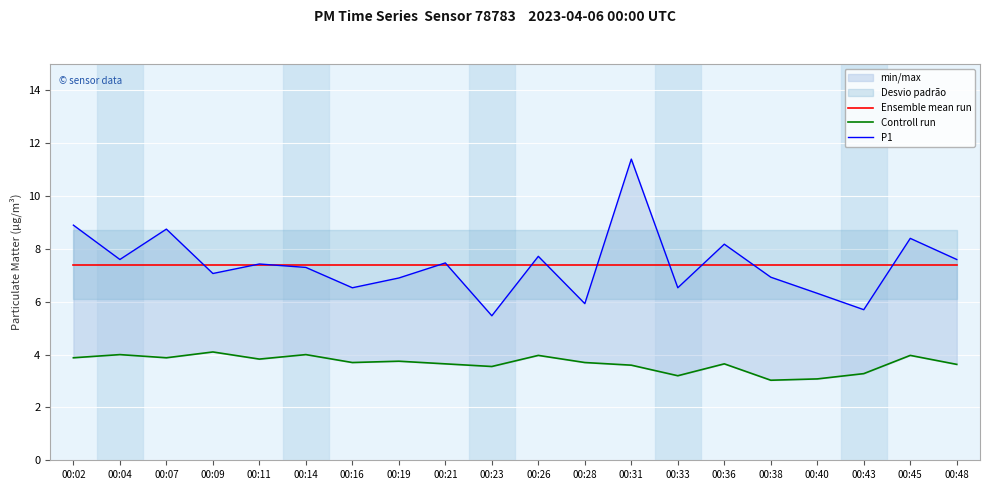

Rank the categories by P1 value from lowest to highest.

00:23, 00:43, 00:28, 00:40, 00:16, 00:33, 00:19, 00:38, 00:09, 00:14, 00:11, 00:21, 00:04, 00:48, 00:26, 00:36, 00:45, 00:07, 00:02, 00:31